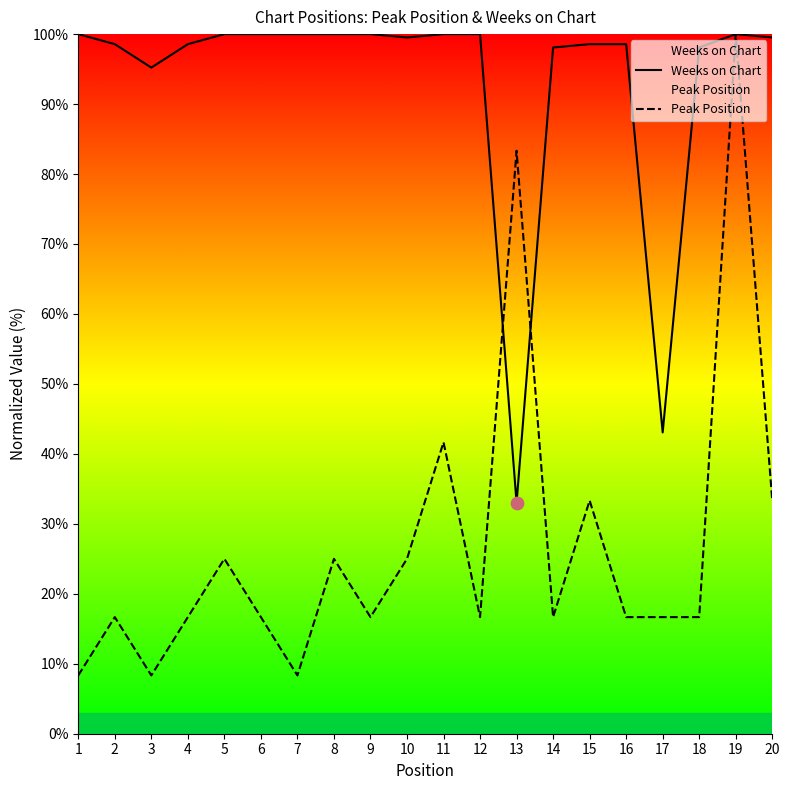

Which series has the widest spread of Y values?

Peak Position